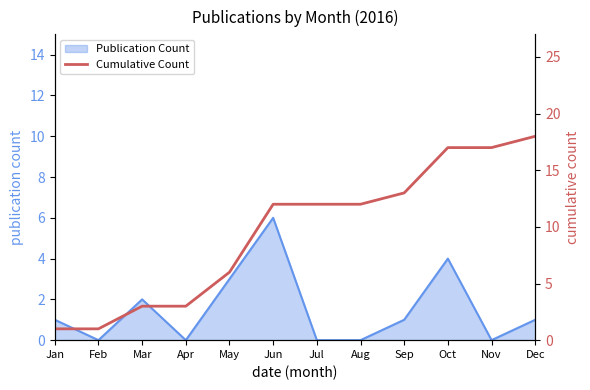

The value of Publication Count at Feb is 4. True or false?

False